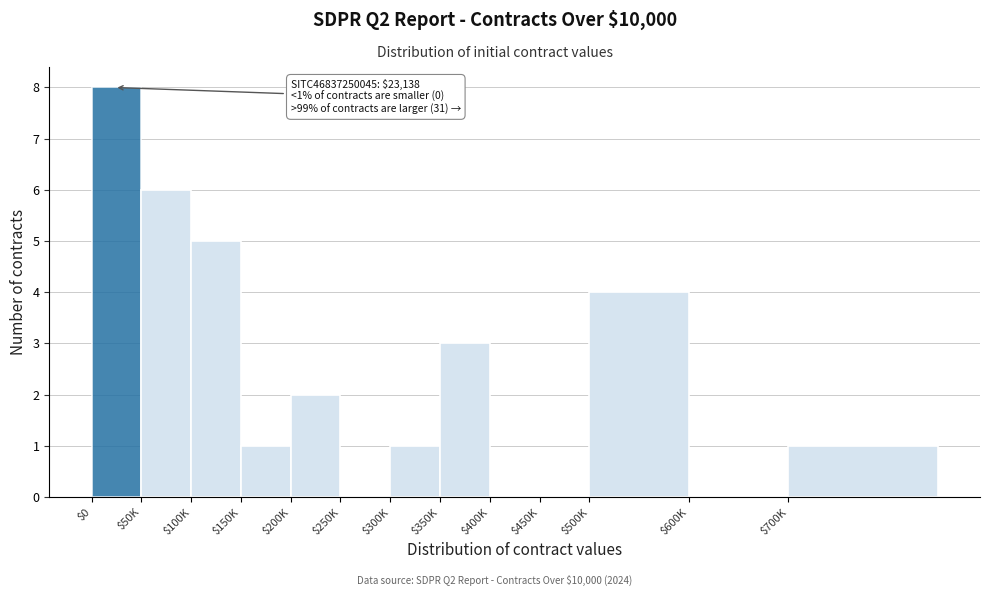

Which category has the highest value across all series?

$0